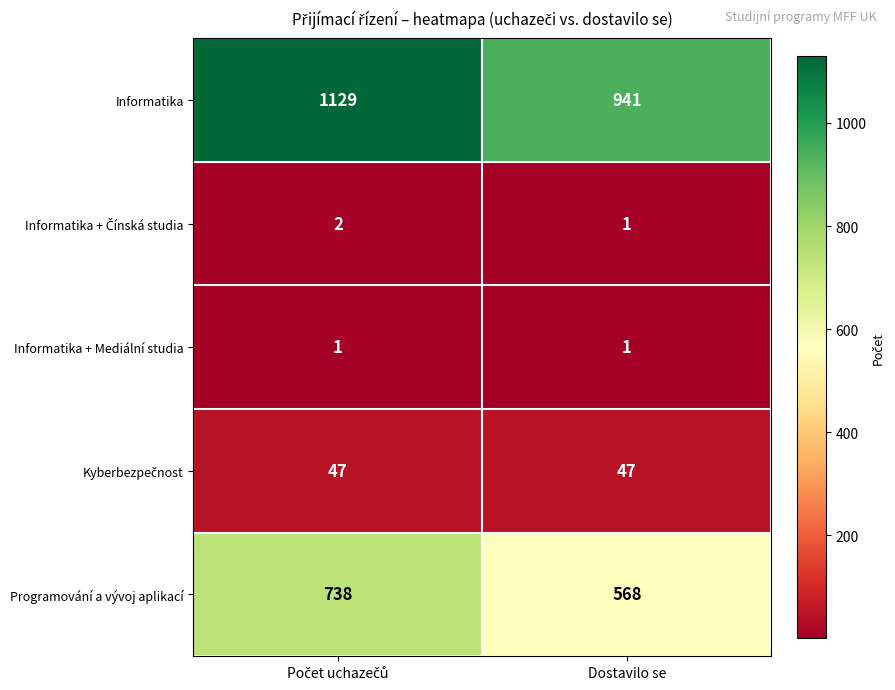

What is the greatest value displayed?

1129